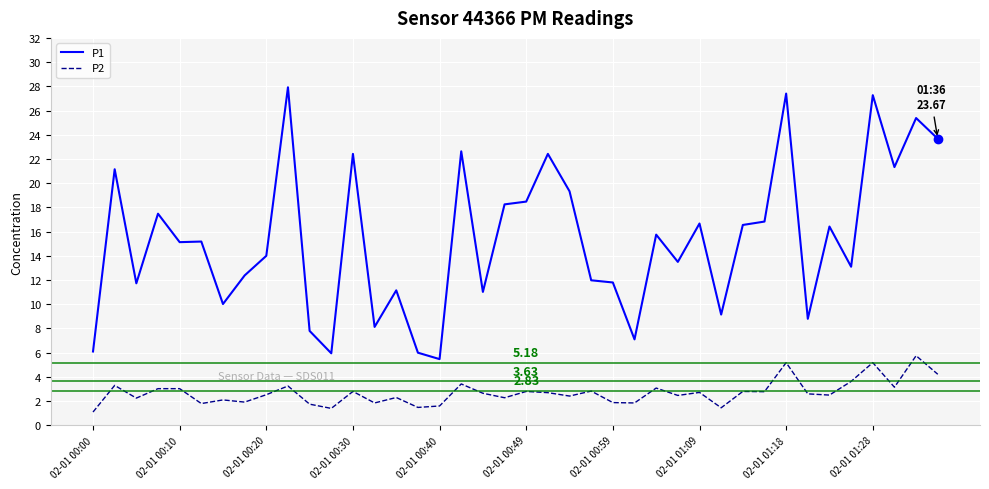

Rank the series by their average value, from highest to lowest.

P1, P2